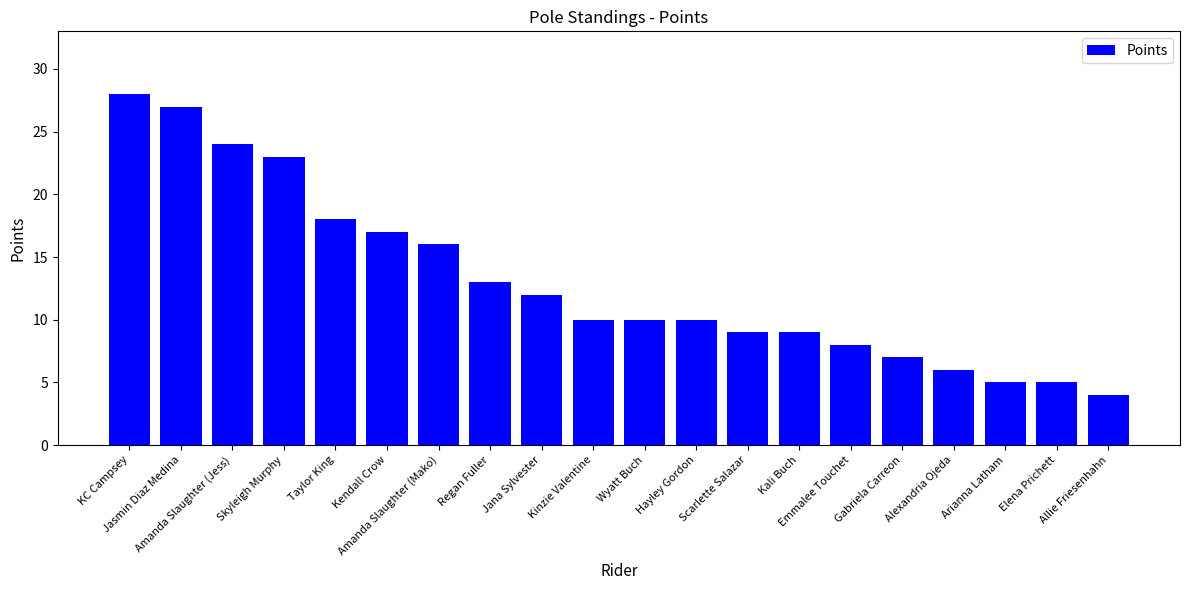

Reading left to right, list all the values displayed in this chart.

KC Campsey=28	Jasmin Diaz Medina=27	Amanda Slaughter (Jess)=24	Skyleigh Murphy=23	Taylor King=18	Kendall Crow=17	Amanda Slaughter (Mako)=16	Regan Fuller=13	Jana Sylvester=12	Kinzie Valentine=10	Wyatt Buch=10	Hayley Gordon=10	Scarlette Salazar=9	Kali Buch=9	Emmalee Touchet=8	Gabriela Carreon=7	Alexandria Ojeda=6	Arianna Latham=5	Elena Prichett=5	Allie Friesenhahn=4